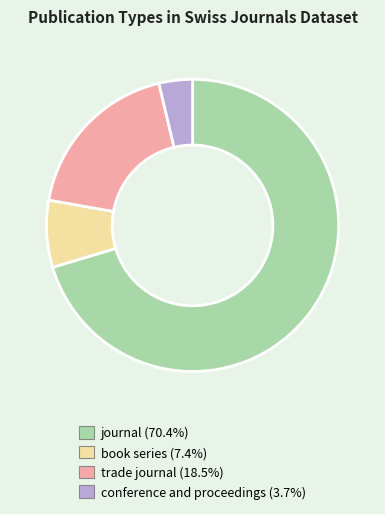

How many segments does this pie chart have?

4